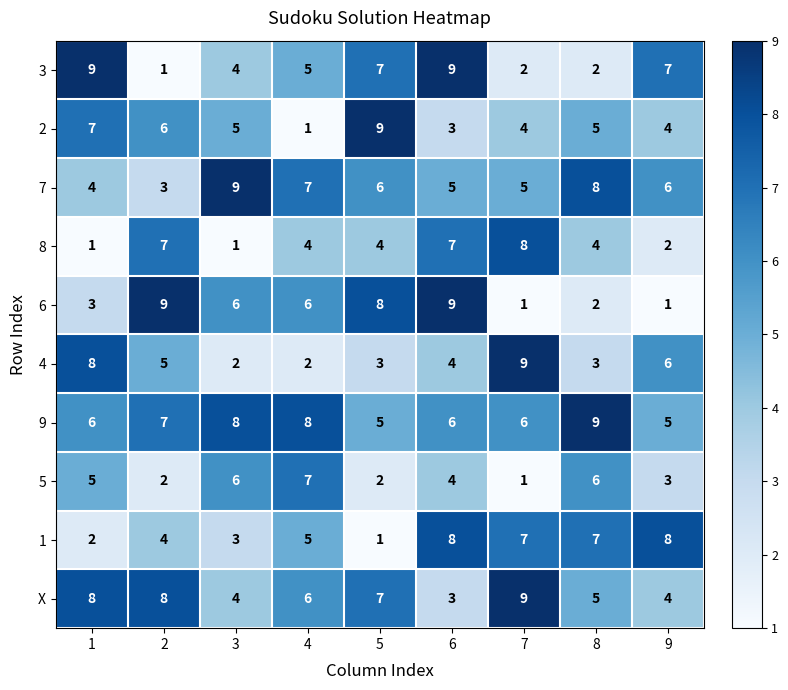

What is the spread (max minus min) of values at 4?

7